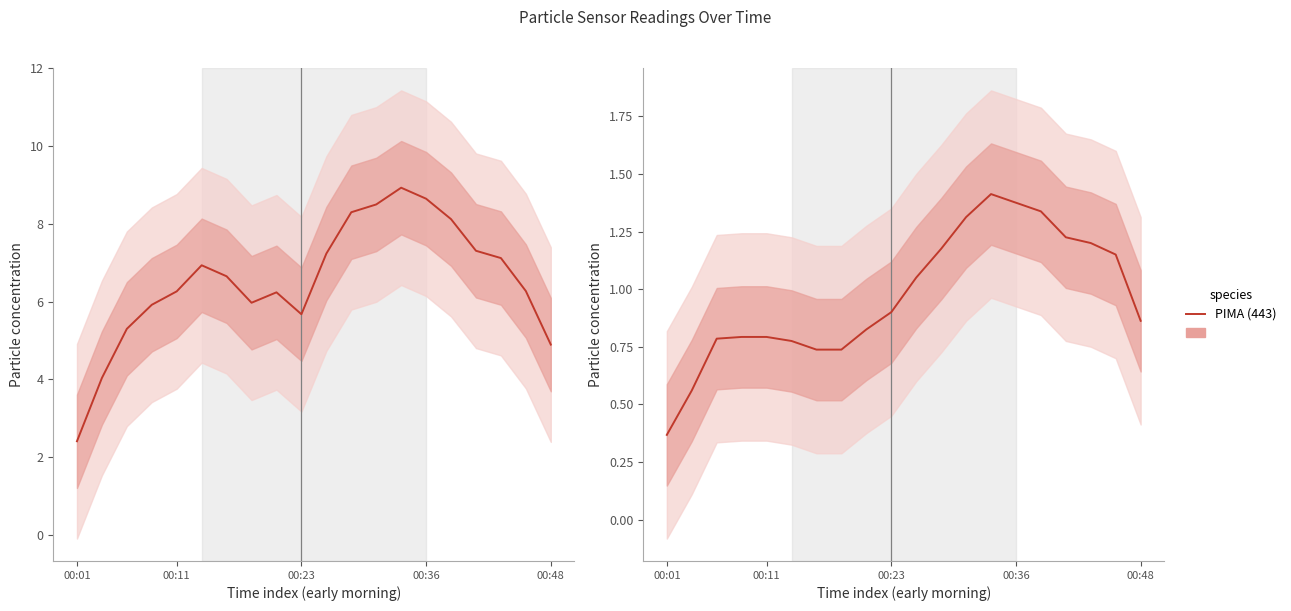

What is the average value?

1.0